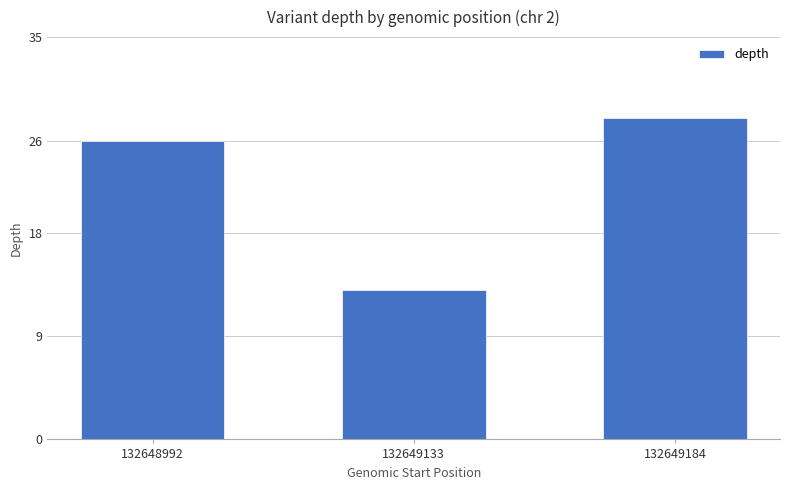

Reading right to left, what are all the values shown in this chart?

28	13	26